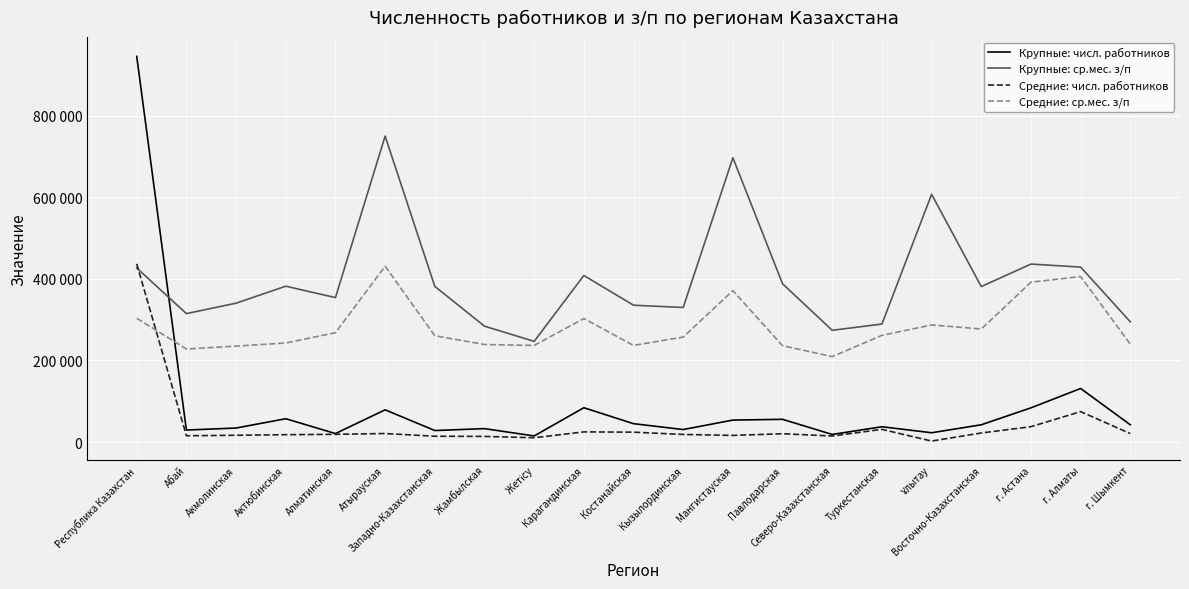

At which category is the sum across all series the highest?

Республика Казахстан